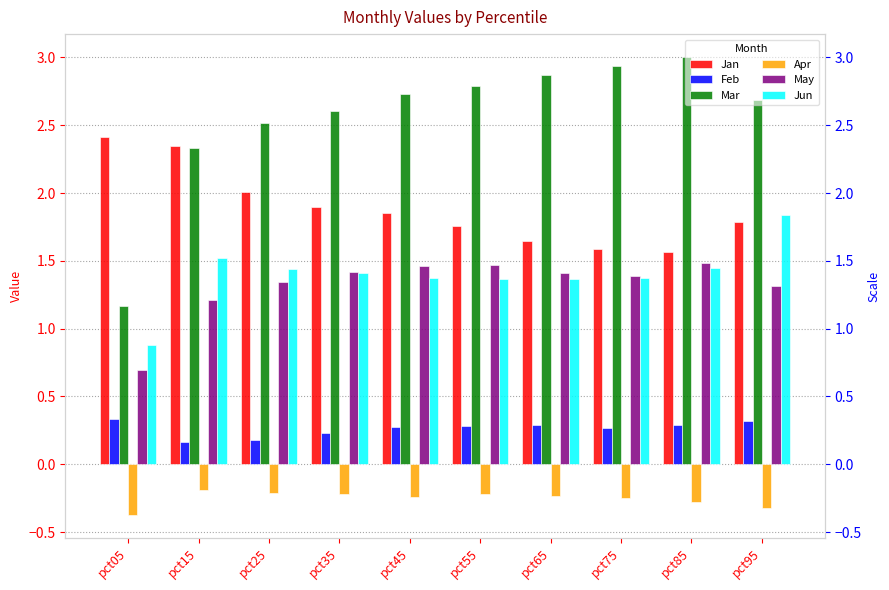

True or false: Jun has a value of 0.4 at pct65.

False